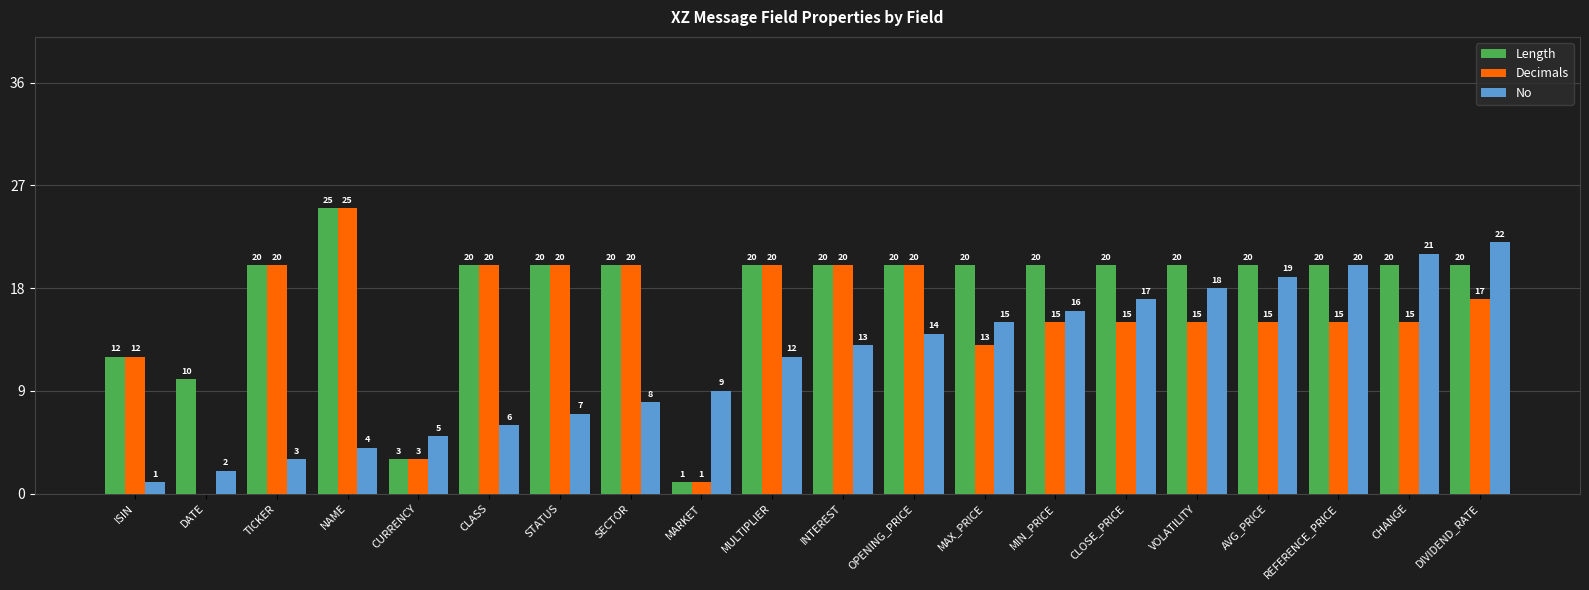

Which category has the highest value in the Decimals series?

NAME